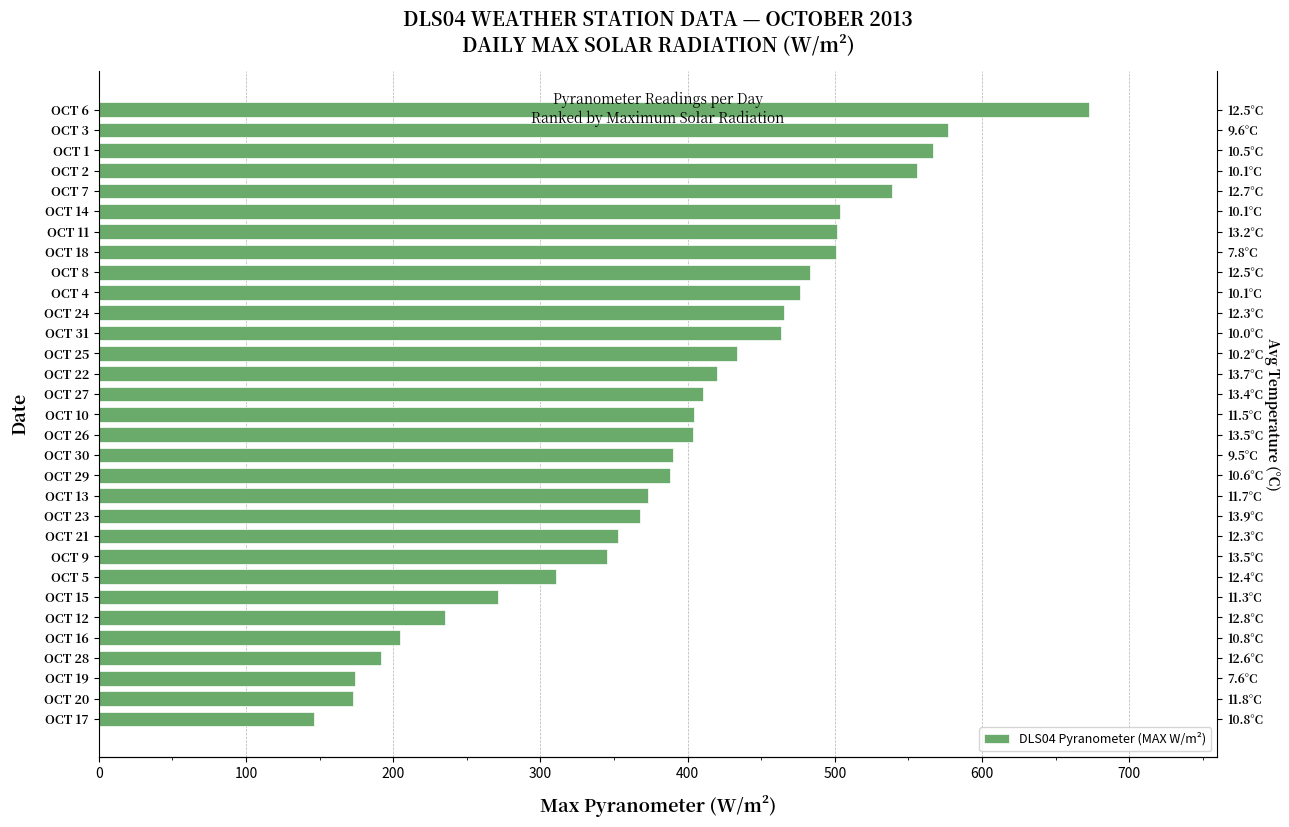

How many data points are less than 404?

14